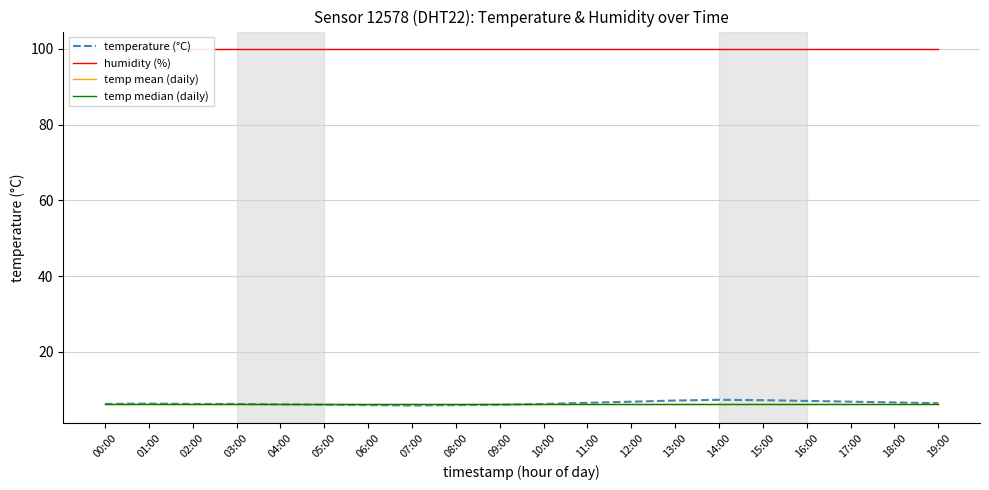

What are all the series names shown in the legend?

temperature (°C), humidity (%), temp mean (daily), temp median (daily)